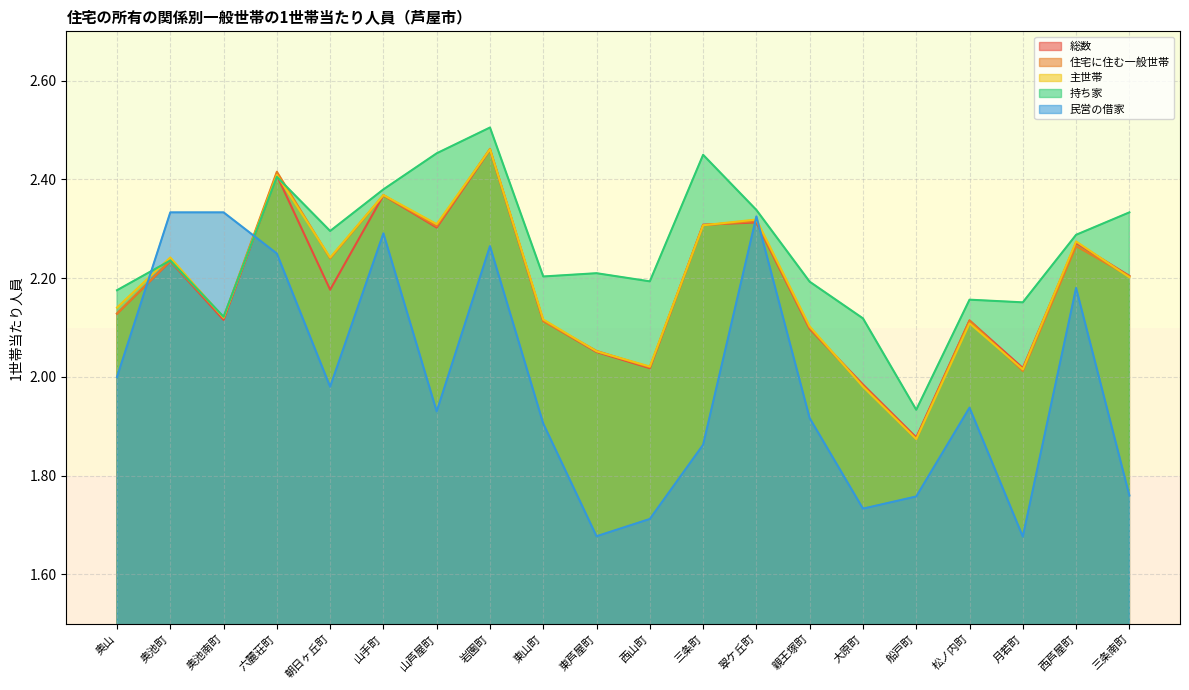

After their last crossing, which series has the higher values: 持ち家 or 主世帯?

持ち家